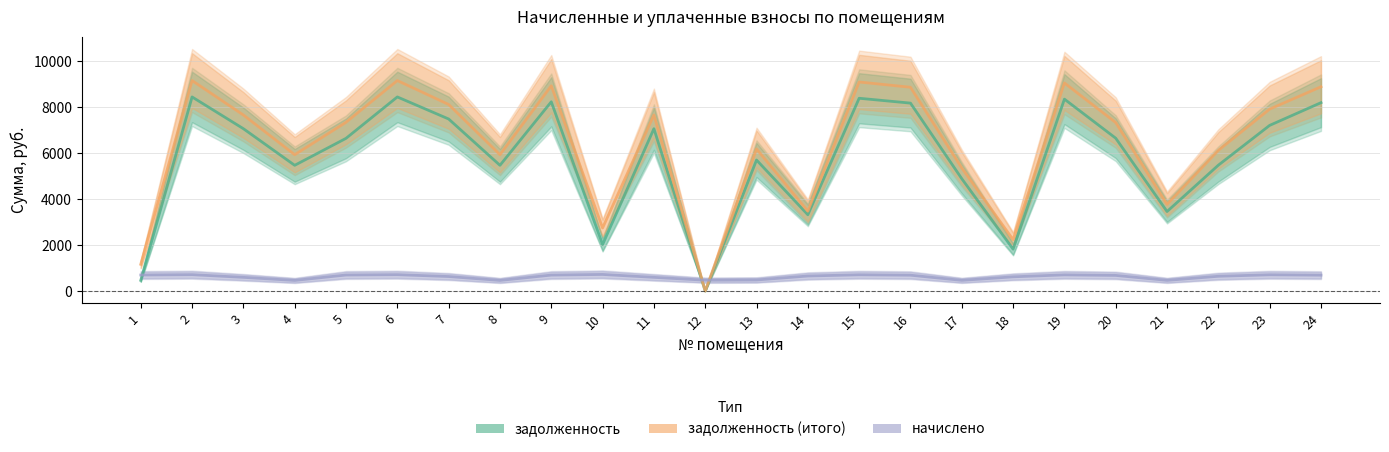

Rank the series at 4 from lowest to highest value.

начислено, задолженность, задолженность (итого)